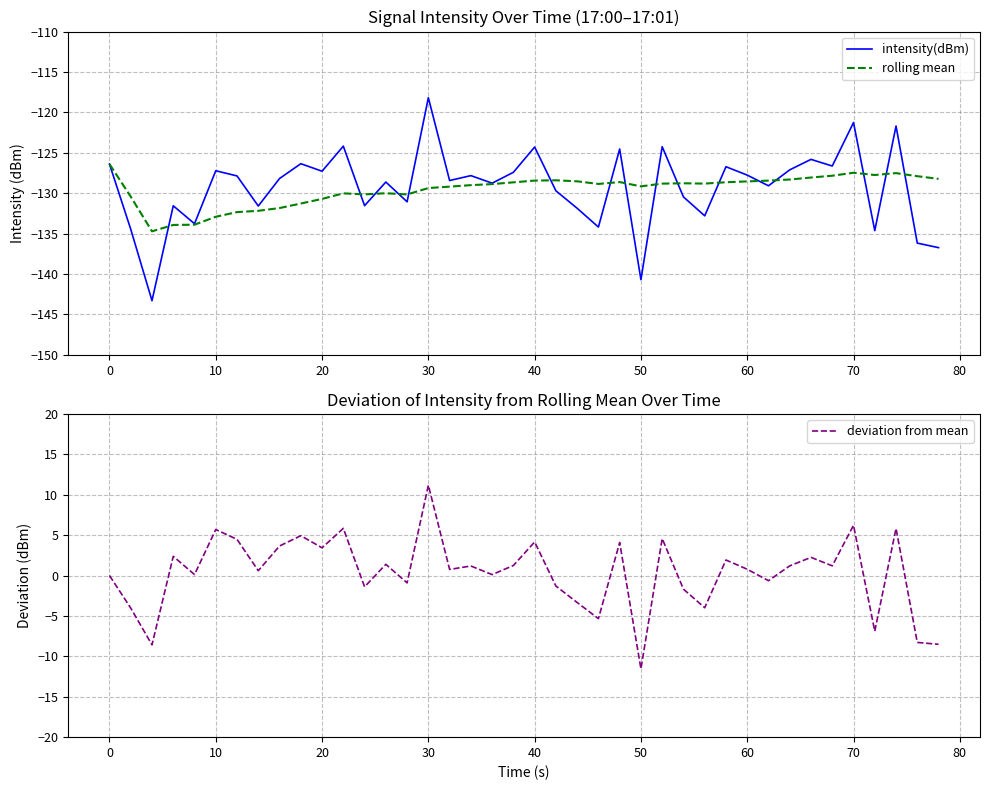

True or false: intensity(dBm) has a value of -127.2 at 10.

True